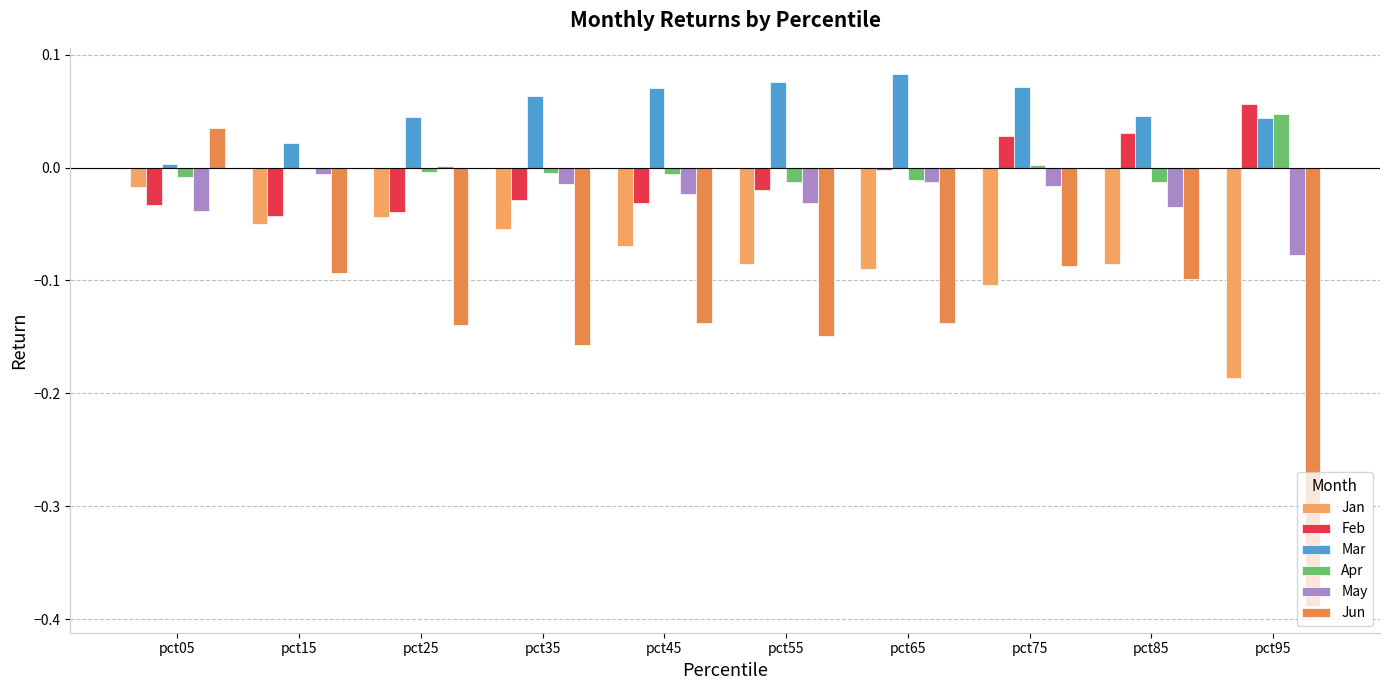

What is the sum of all Mar values?

0.5